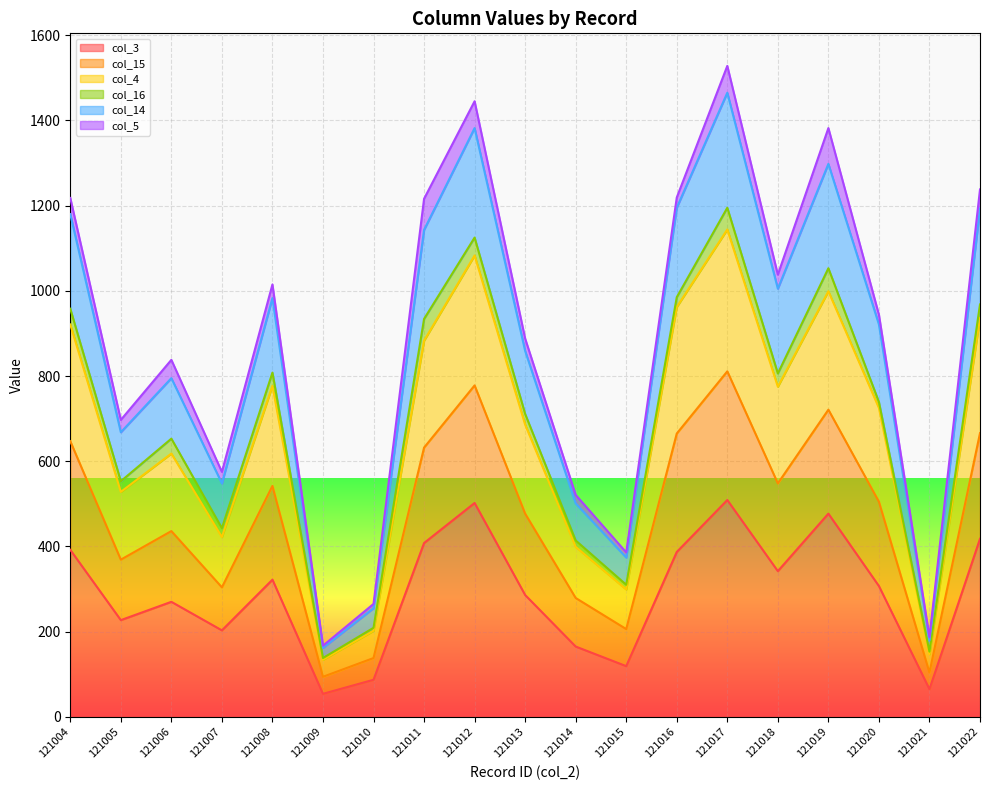

The col_3 series shows 553 at 121016. True or false?

False